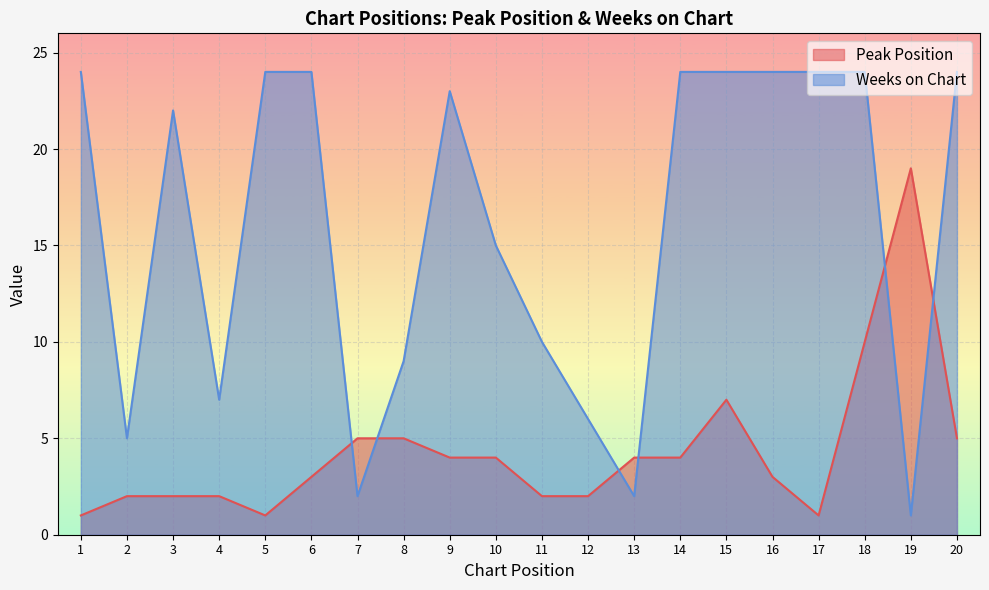

Rank the series at 4 from highest to lowest value.

Weeks on Chart, Peak Position